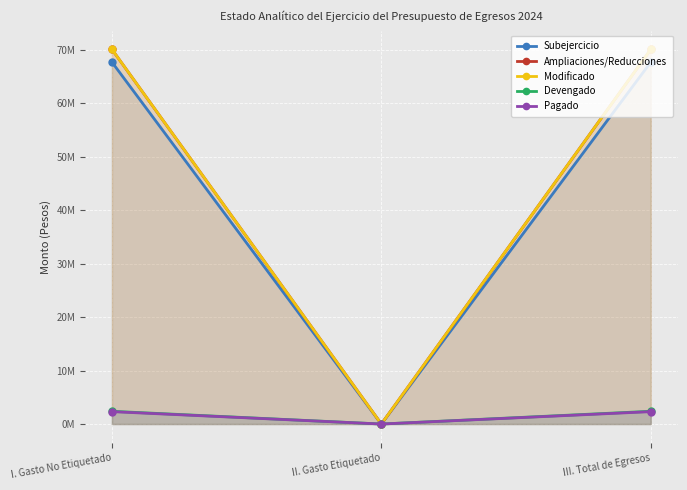

At which label does Pagado first exceed 2316613?

I. Gasto No Etiquetado